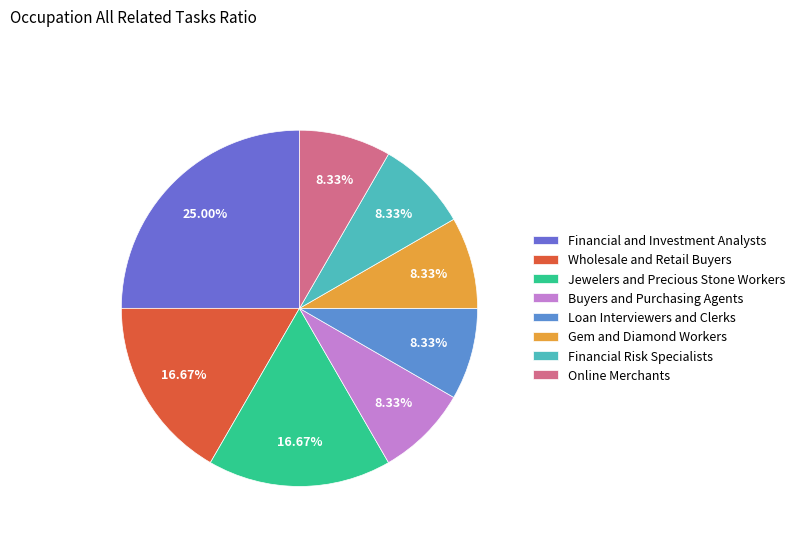

Is it true that Buyers and Purchasing Agents is 19% of the pie?

False